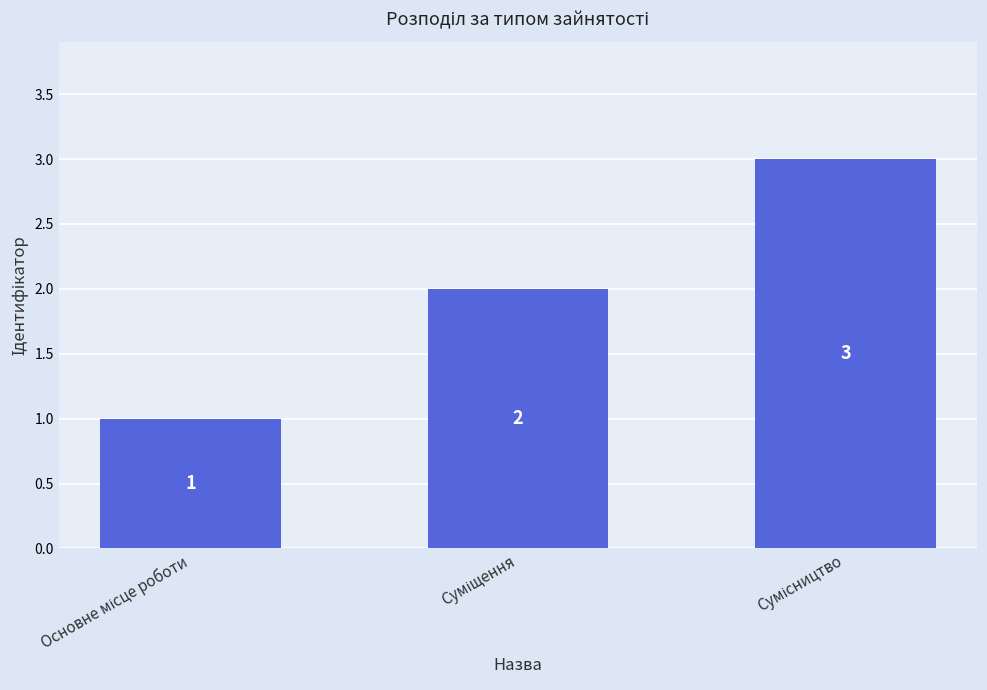

What is the value of the 1st bar from the left?

1